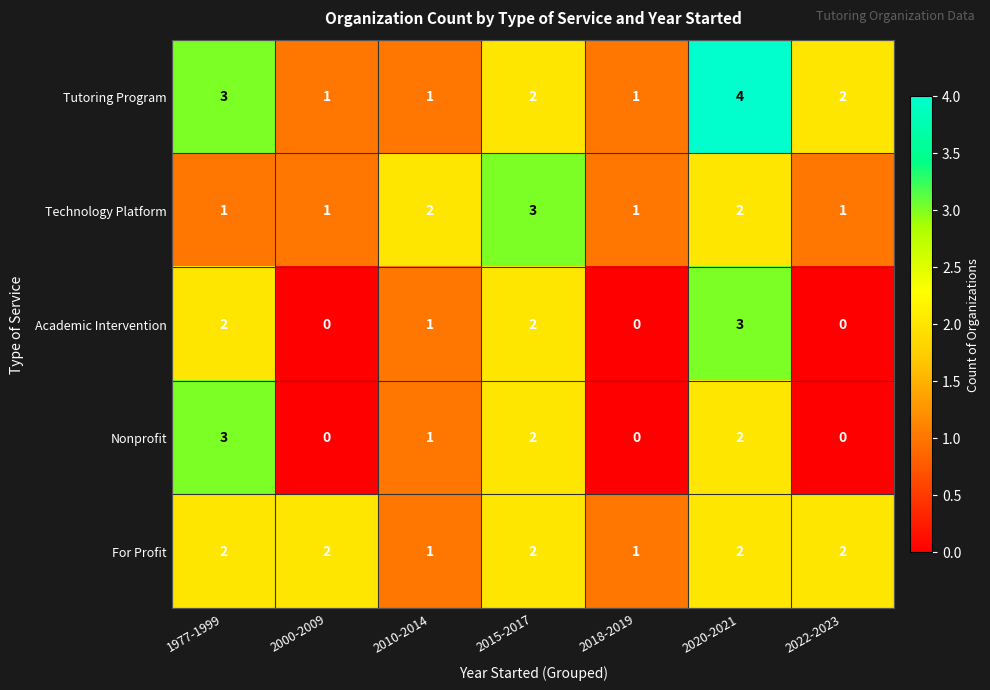

What is the total value across all series at 2018-2019?

3